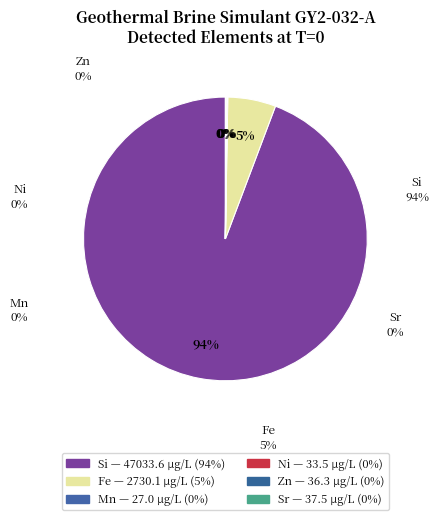

Which category accounts for the majority?

Si